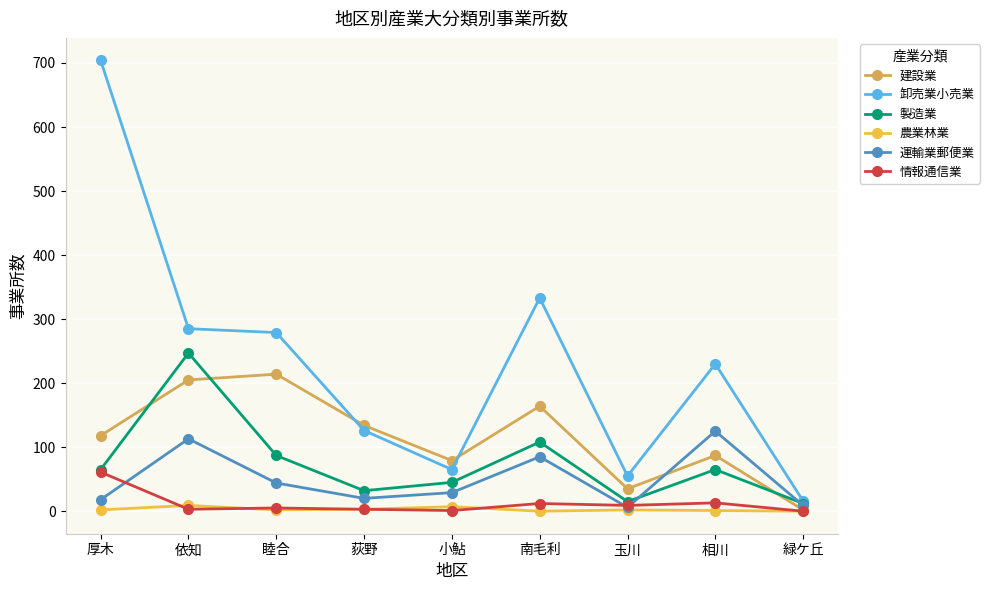

Between 厚木 and 小鮎, which series saw the biggest shift?

卸売業小売業